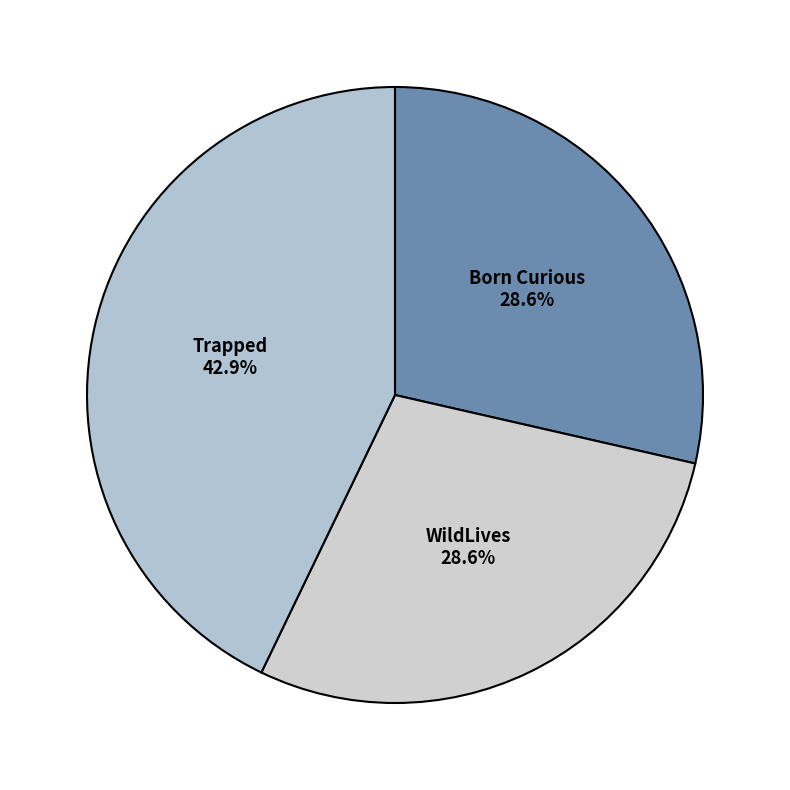

Which slice is the largest?

Trapped